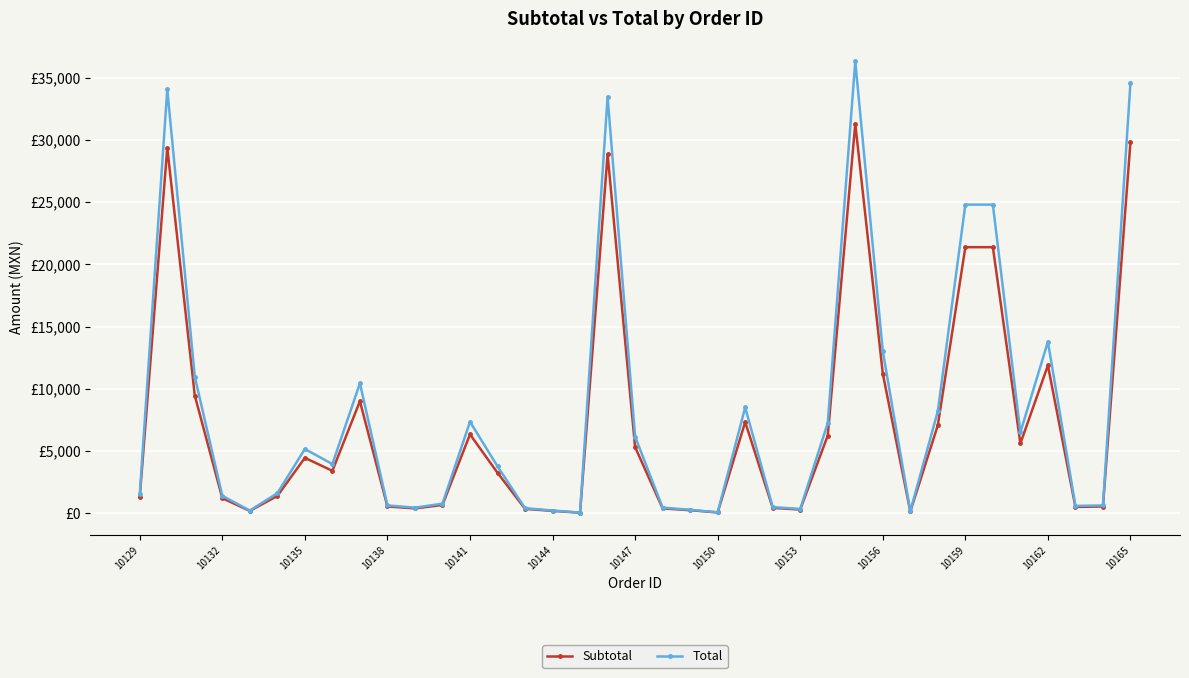

Which series has the widest spread of values?

Total